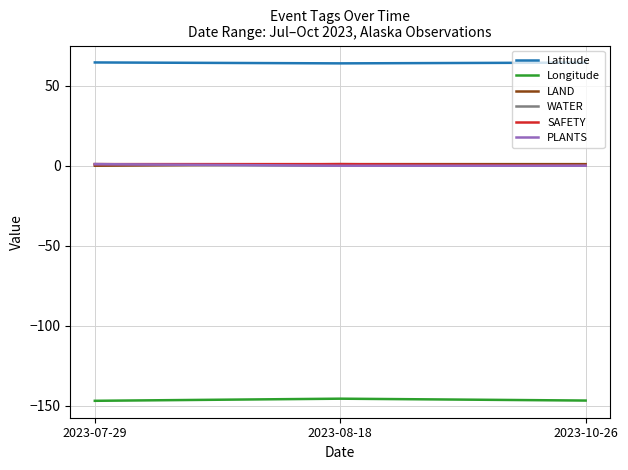

Is the value of WATER at 2023-07-29 greater than the value of Latitude at 2023-10-26?

No